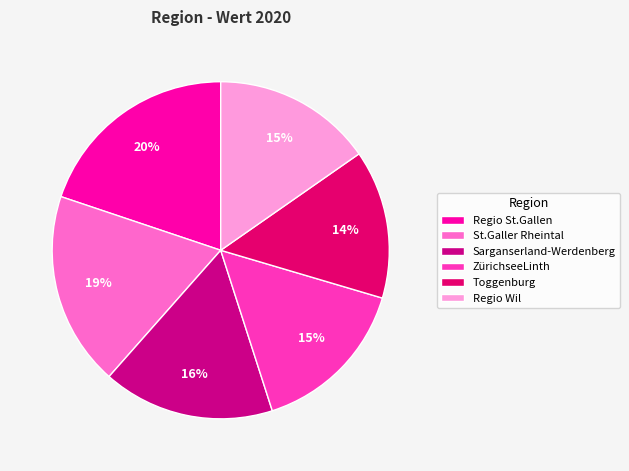

Is Regio Wil the majority of the pie?

No